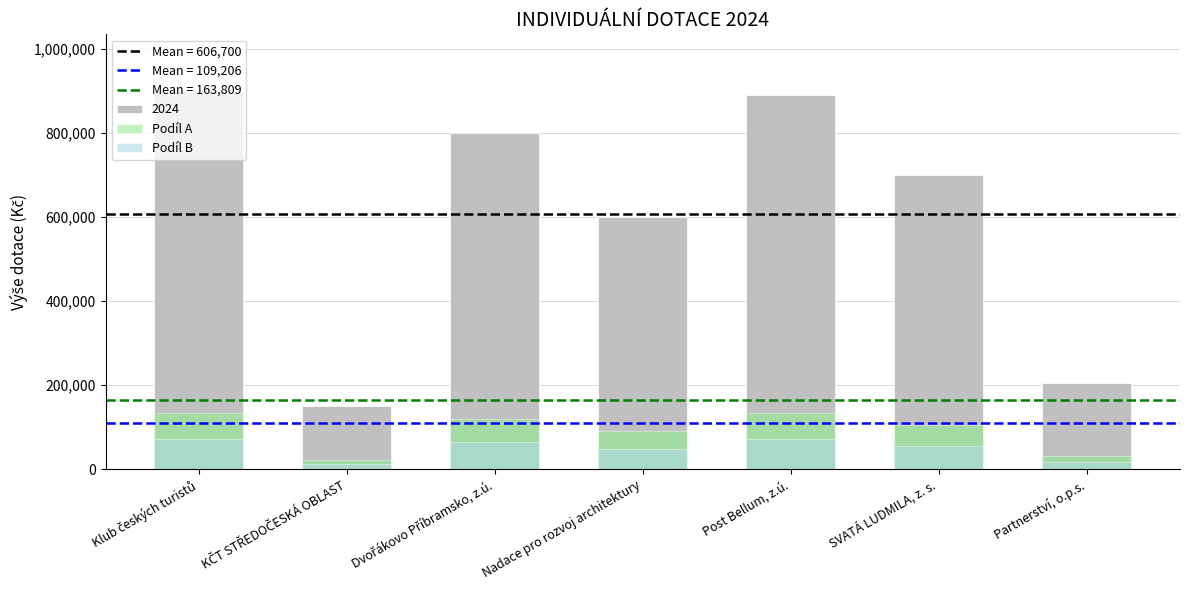

What is the sum of the Podíl A values at Nadace pro rozvoj architektury and Post Bellum, z.ú.?

223680